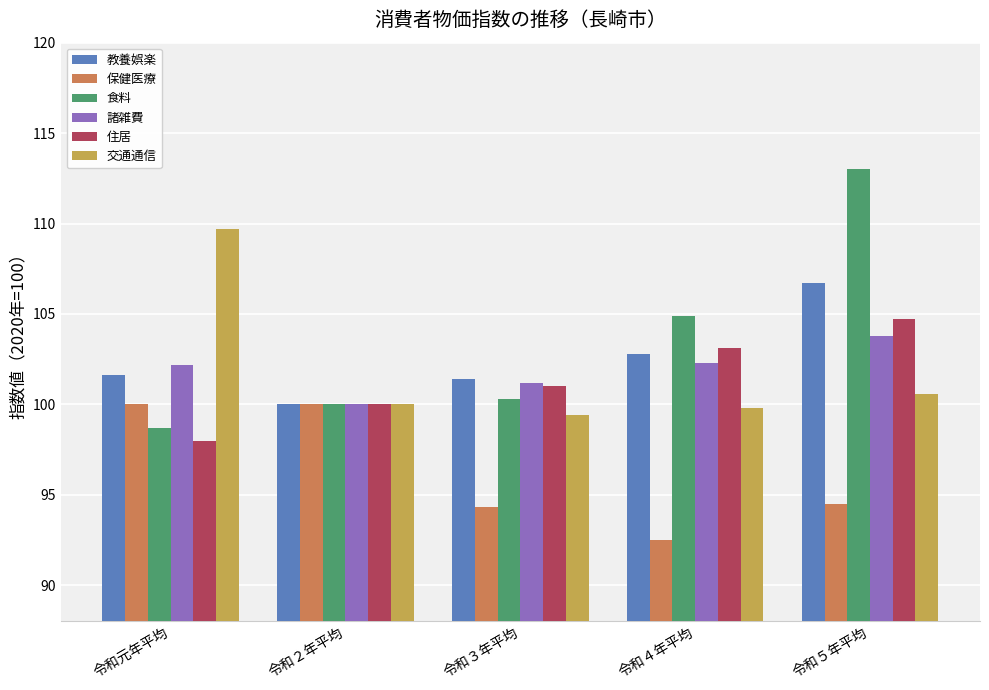

At which label does 教養娯楽 reach its minimum?

令和２年平均